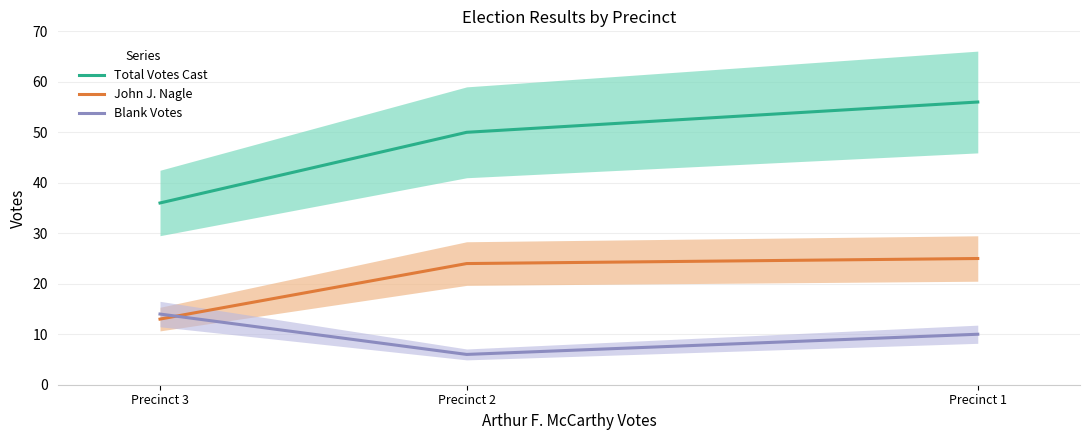

Which label corresponds to the largest value in the chart?

Precinct 1